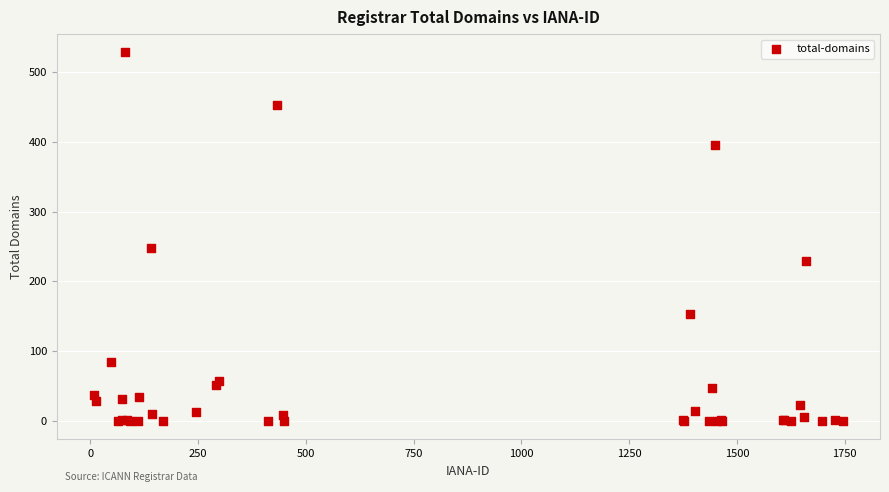

What Y value in the scatter plot is closest to 264?

248